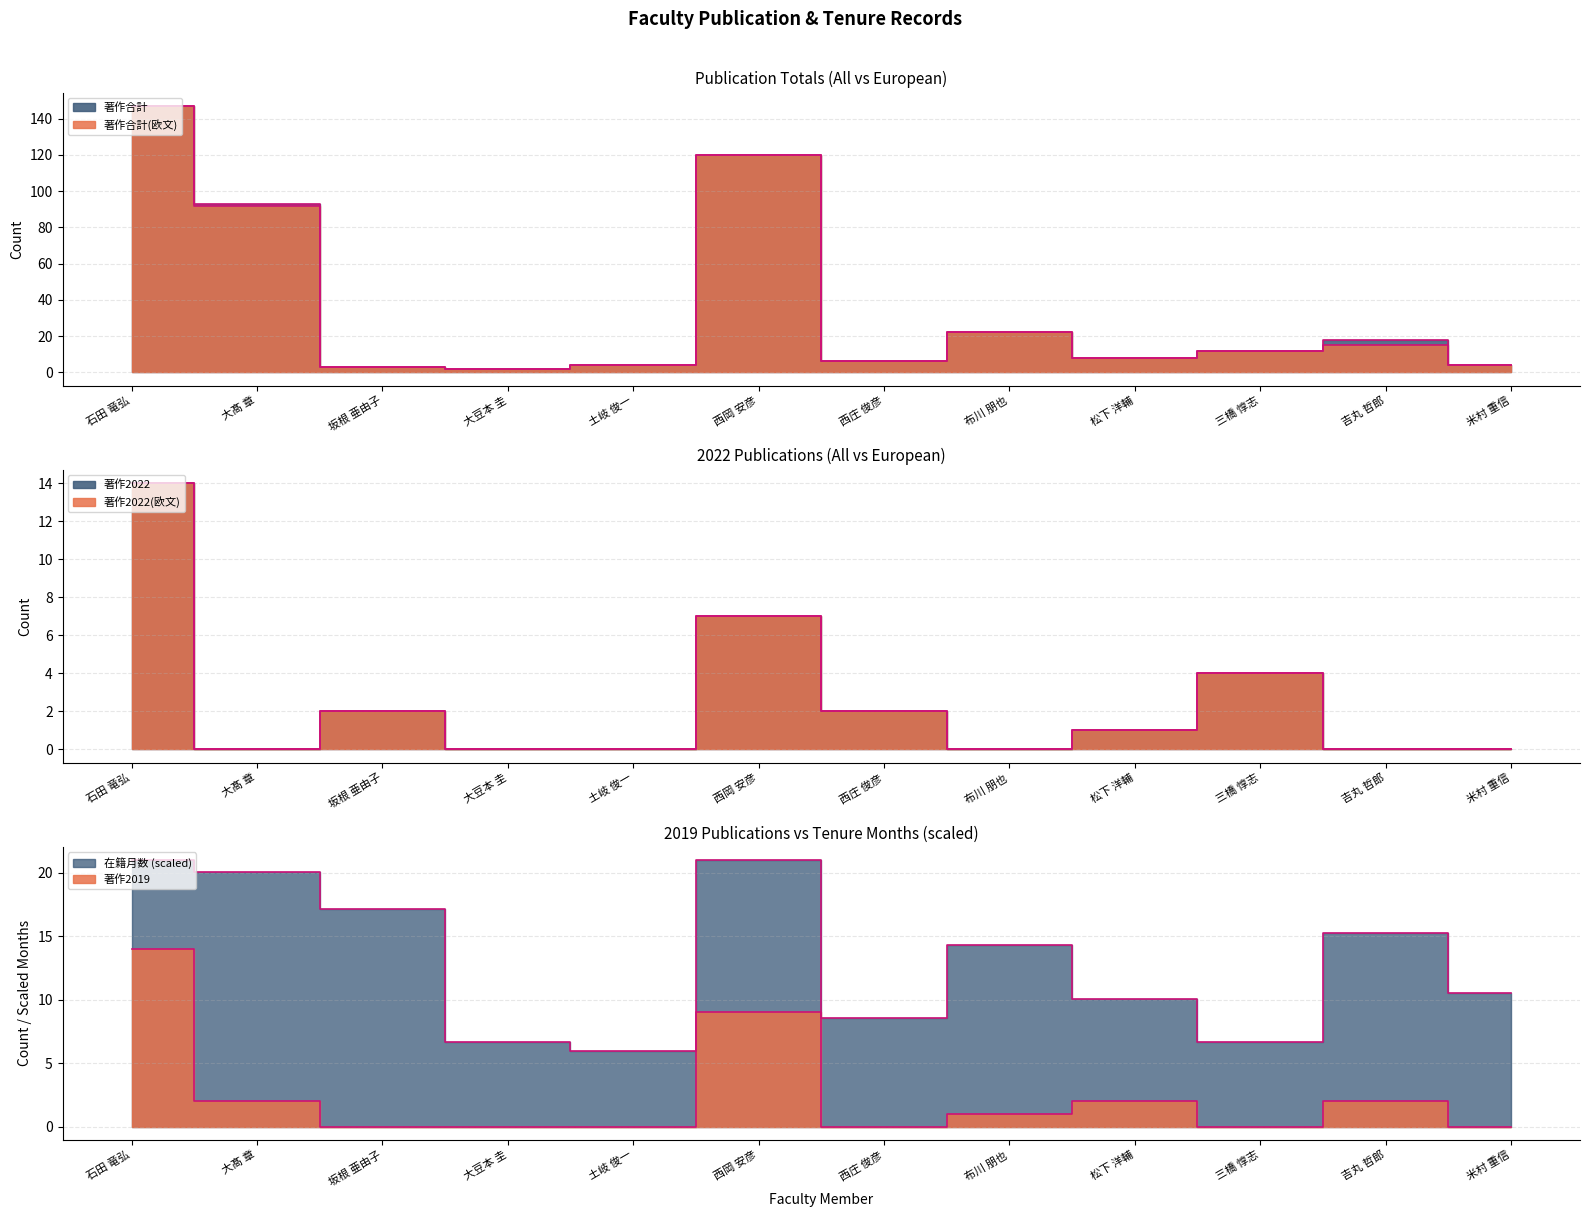

What is the spread (max minus min) of values at 石田 竜弘?

133.0